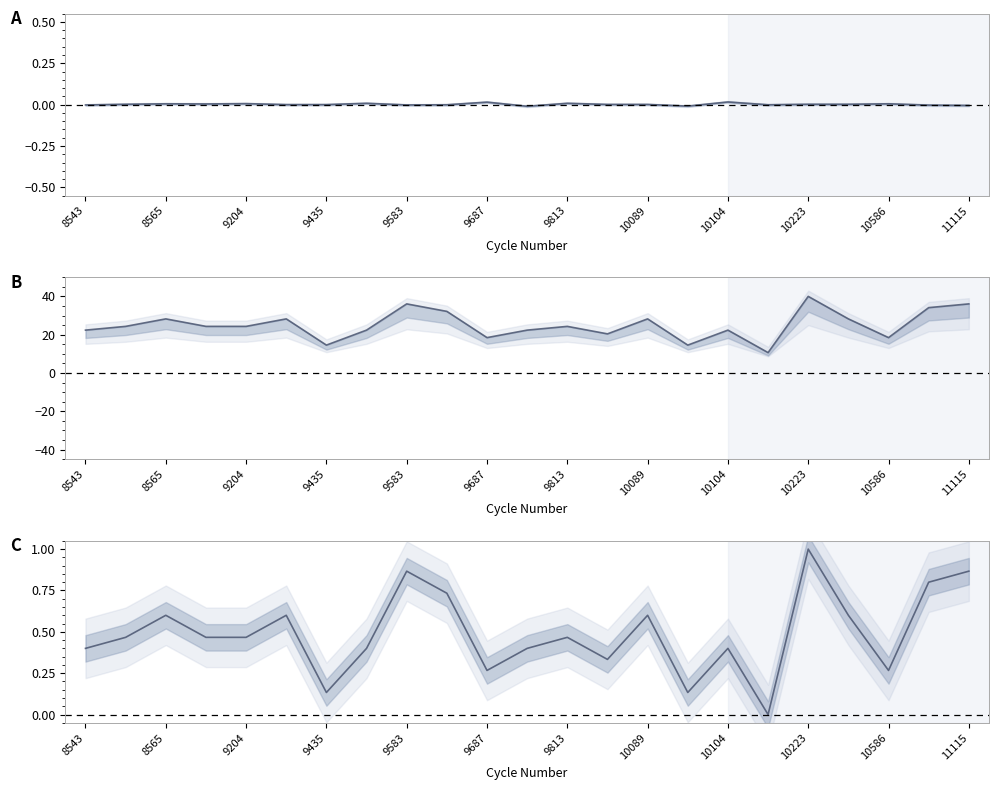

How many distinct data groups are displayed?

3